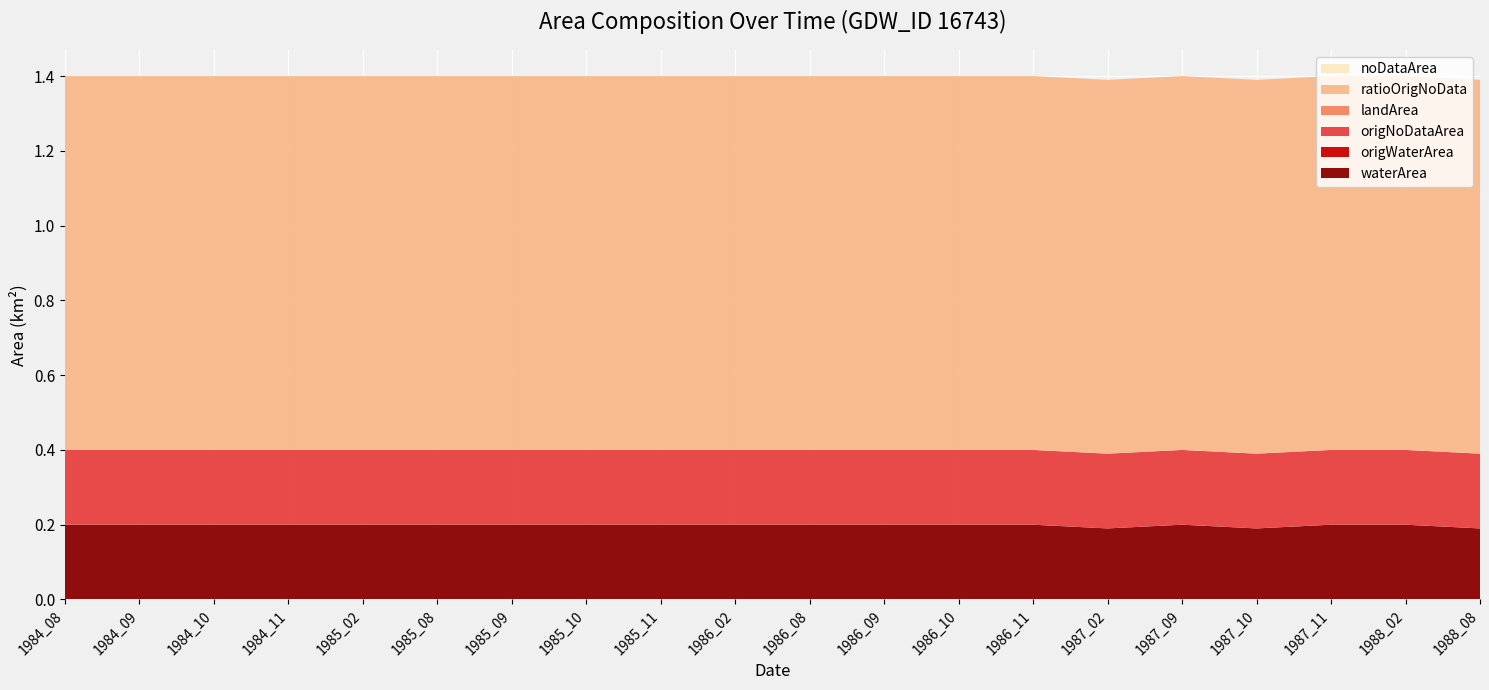

Reading right to left, list all the values displayed in this chart.

waterArea: 0.2	0.2	0.2	0.2	0.2	0.2	0.2	0.2	0.2	0.2	0.2	0.2	0.2	0.2	0.2	0.2	0.2	0.2	0.2	0.2
origWaterArea: 0.0	0.0	0.0	0.0	0.0	0.0	0.0	0.0	0.0	0.0	0.0	0.0	0.0	0.0	0.0	0.0	0.0	0.0	0.0	0.0
origNoDataArea: 0.2	0.2	0.2	0.2	0.2	0.2	0.2	0.2	0.2	0.2	0.2	0.2	0.2	0.2	0.2	0.2	0.2	0.2	0.2	0.2
landArea: 0.0	0.0	0.0	0.0	0.0	0.0	0.0	0.0	0.0	0.0	0.0	0.0	0.0	0.0	0.0	0.0	0.0	0.0	0.0	0.0
ratioOrigNoData: 1.0	1.0	1.0	1.0	1.0	1.0	1.0	1.0	1.0	1.0	1.0	1.0	1.0	1.0	1.0	1.0	1.0	1.0	1.0	1.0
noDataArea: 0.0	0.0	0.0	0.0	0.0	0.0	0.0	0.0	0.0	0.0	0.0	0.0	0.0	0.0	0.0	0.0	0.0	0.0	0.0	0.0